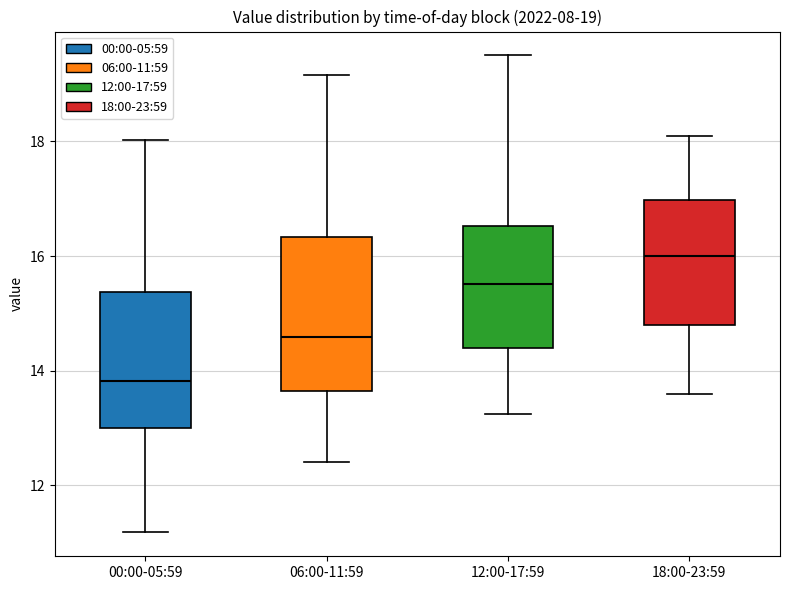

Comparing the boxes themselves (not the whiskers), which one is the tallest?

06:00-11:59